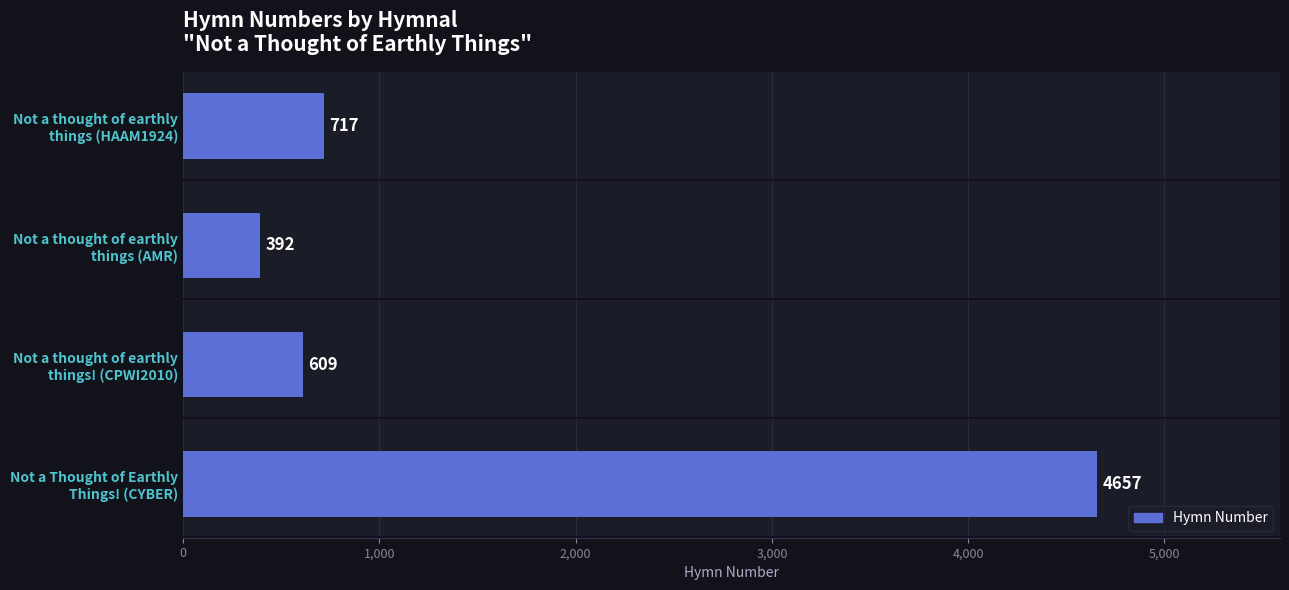

What is the difference between the maximum and second lowest values?

4048